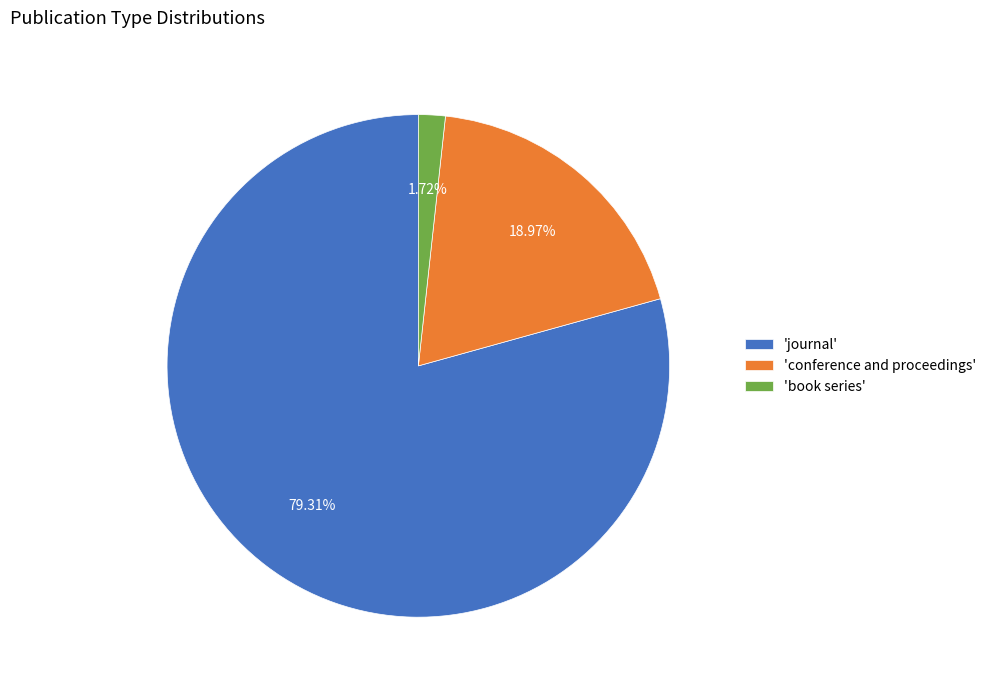

Which slice is the smallest?

'book series'